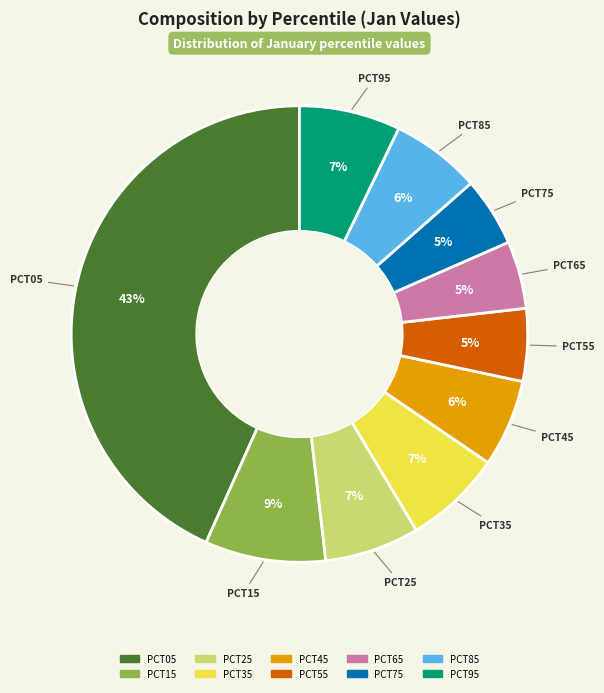

To the nearest percent, what is the average slice percentage?

10%